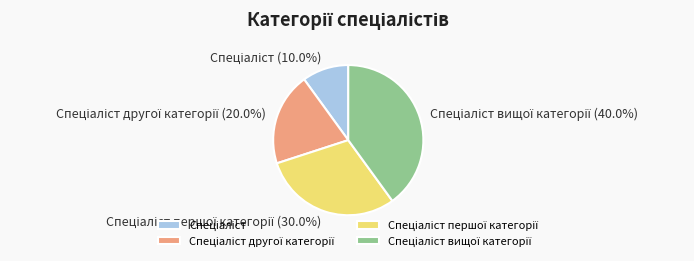

Is there any slice that represents more than half of the pie?

No